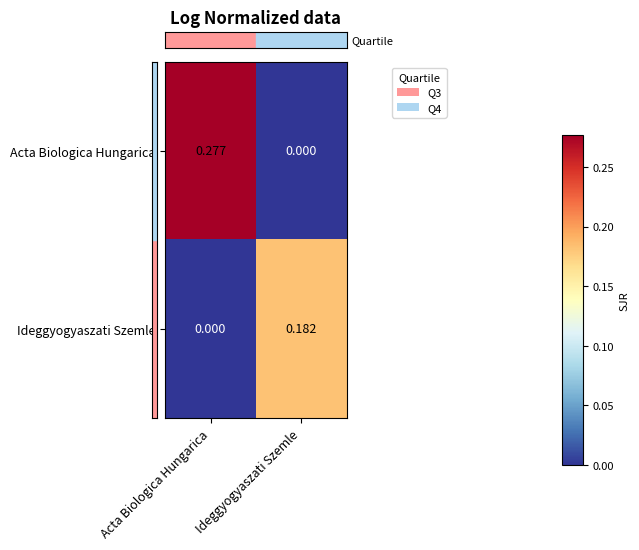

Which series has the largest range (max minus min)?

Acta Biologica Hungarica